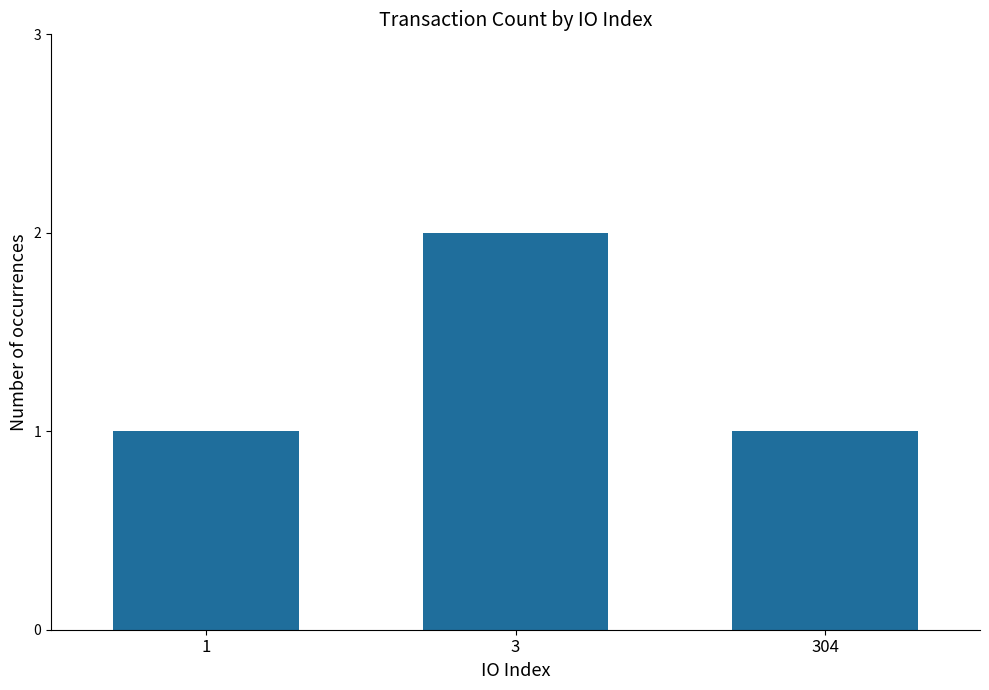

How many series are shown in this chart?

1